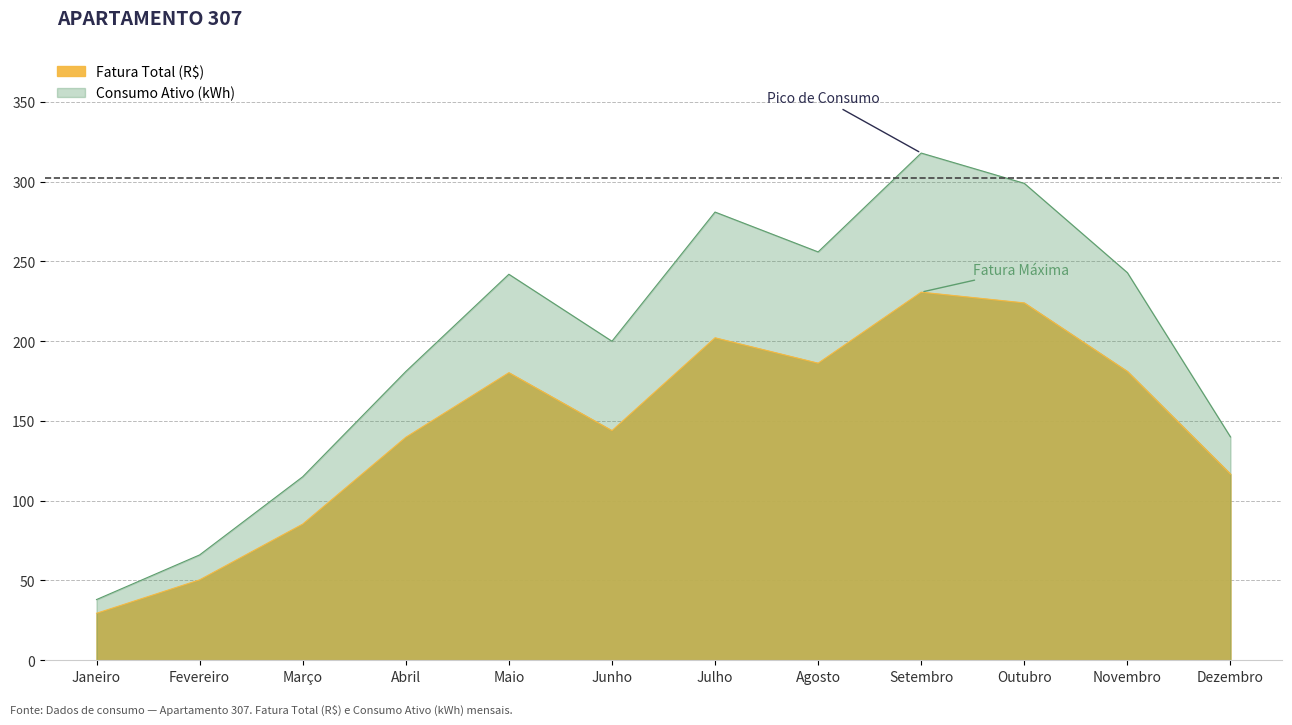

True or false: Consumo Ativo (kWh) has more than 0 interior local peaks.

True